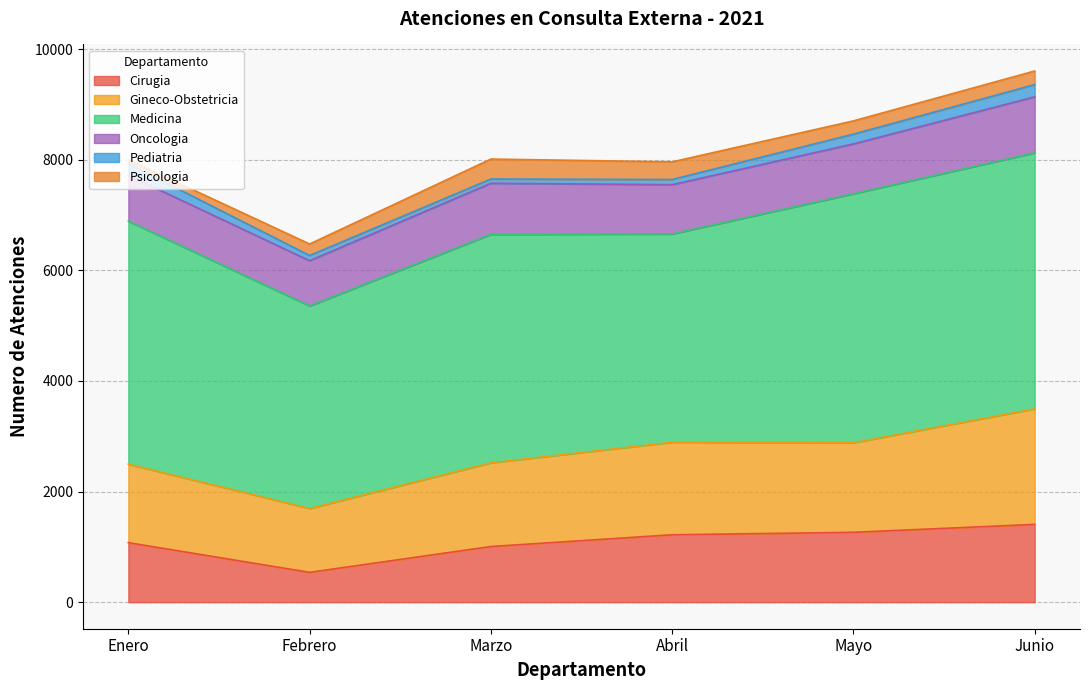

What is the difference between the highest and lowest values at Medicina?

966